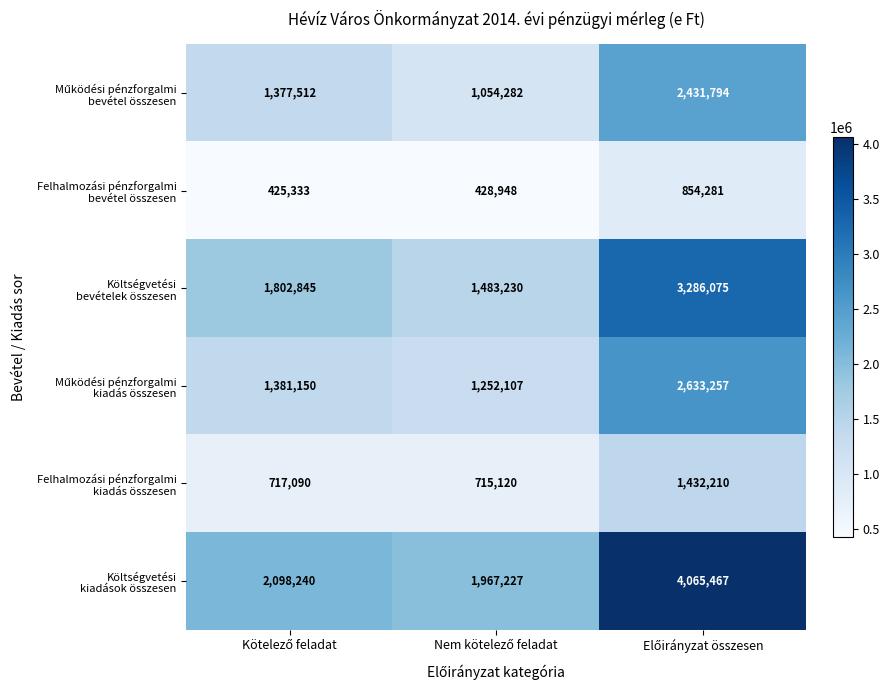

What is the smallest value displayed?

425333